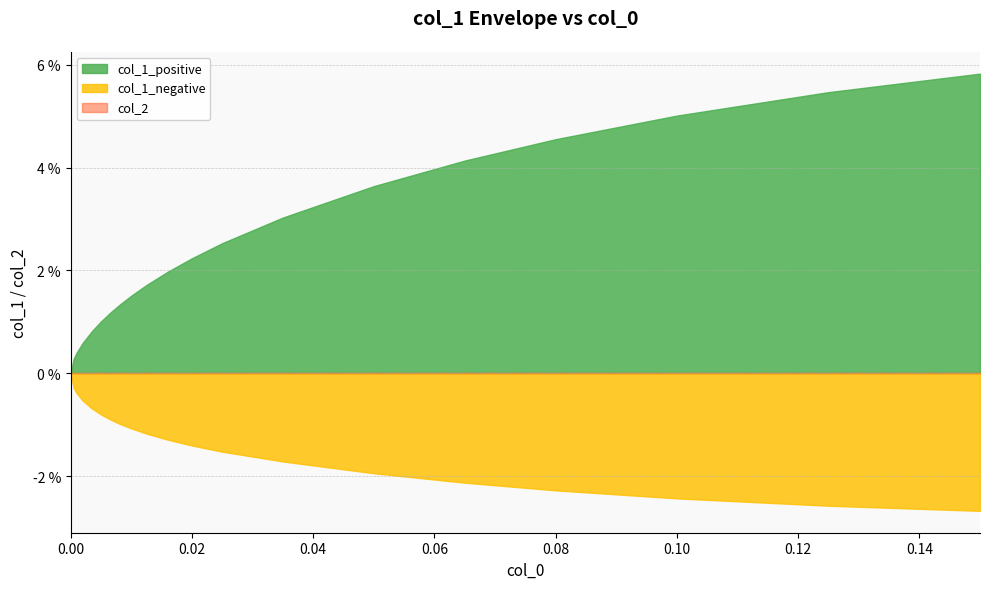

Which category has the highest value across all series?

0.15